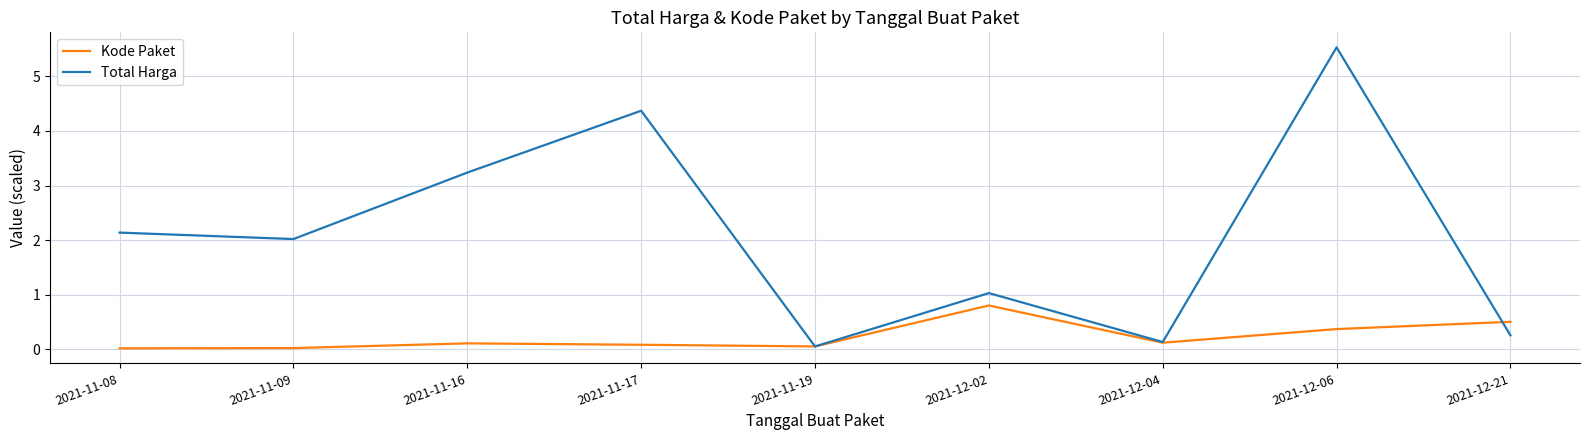

What position from the right is 2021-12-02?

4